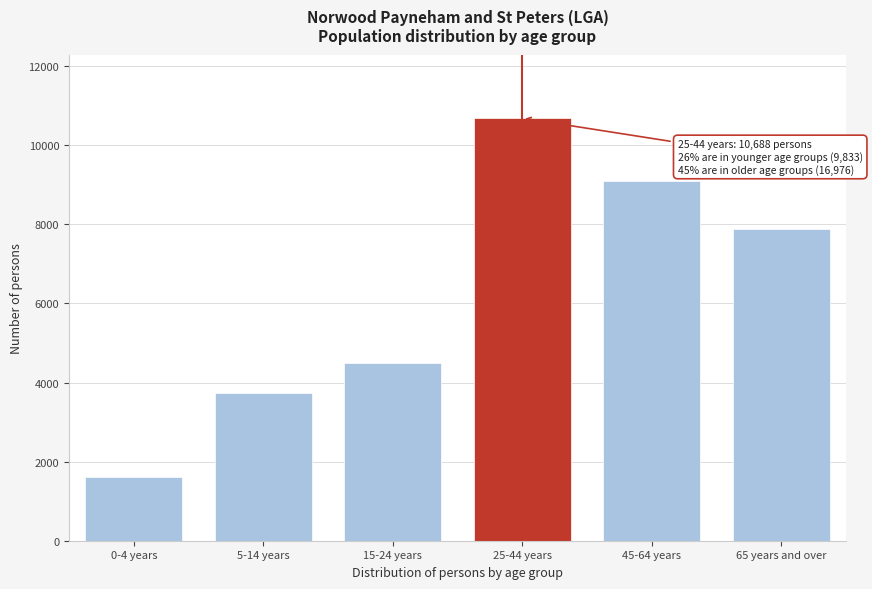

Reading left to right, extract all data points from this chart.

1602	3745	4486	10688	9101	7875